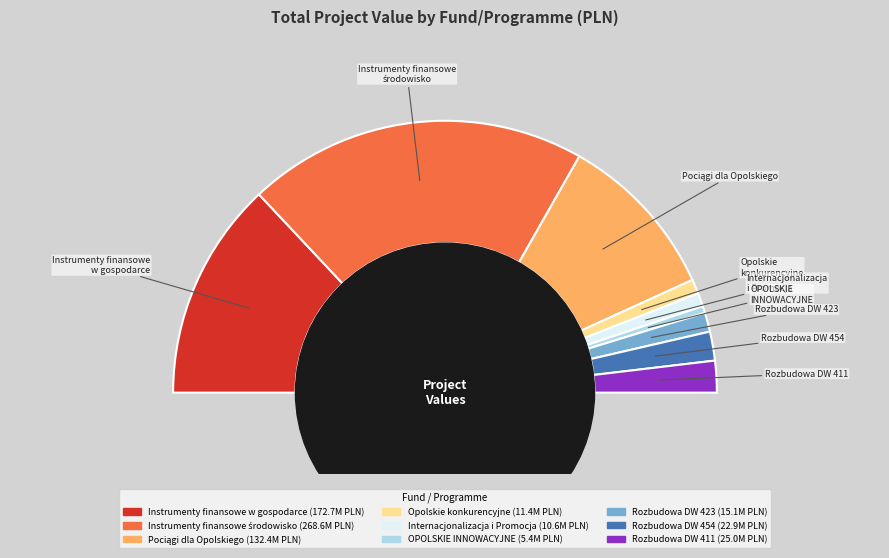

To the nearest percent, what is the difference between the Instrumenty finansowe
środowisko and Rozbudowa DW 423 slice percentages?

38%